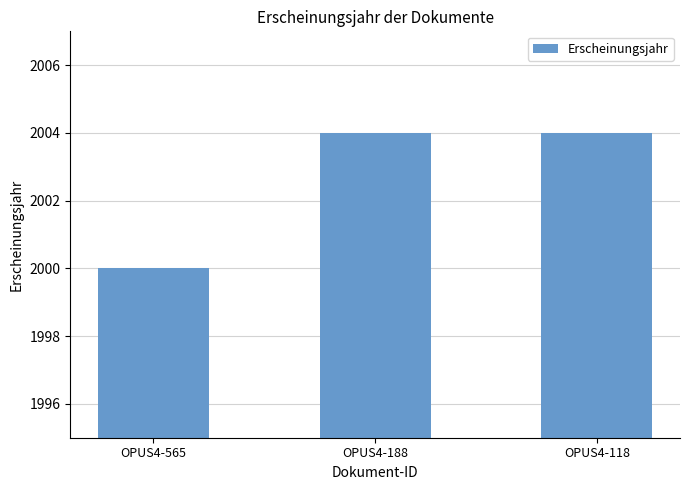

Reading left to right, list all the values displayed in this chart.

OPUS4-565=2000	OPUS4-188=2004	OPUS4-118=2004